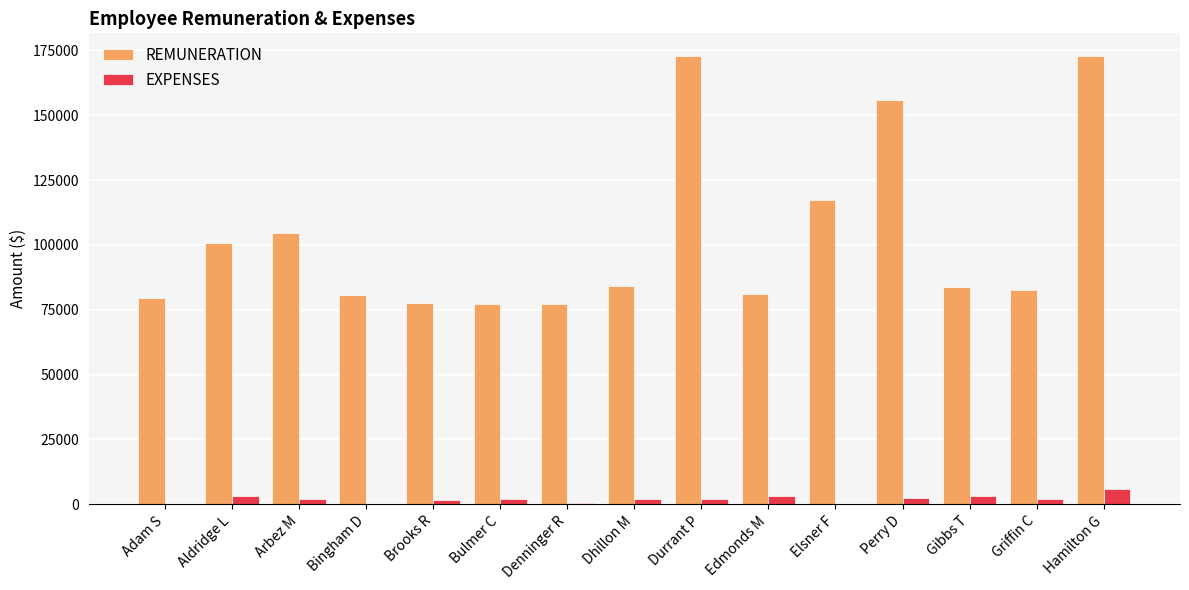

What is the sum of all REMUNERATION values?

1548634.9